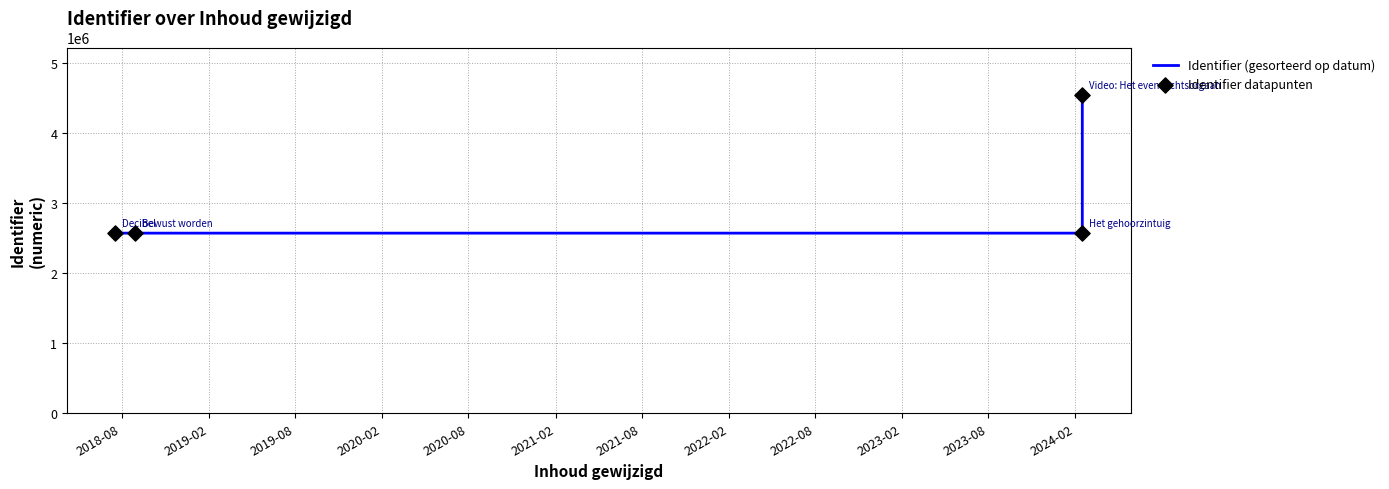

What are all the series names shown in the legend?

Identifier (gesorteerd op datum), Identifier datapunten